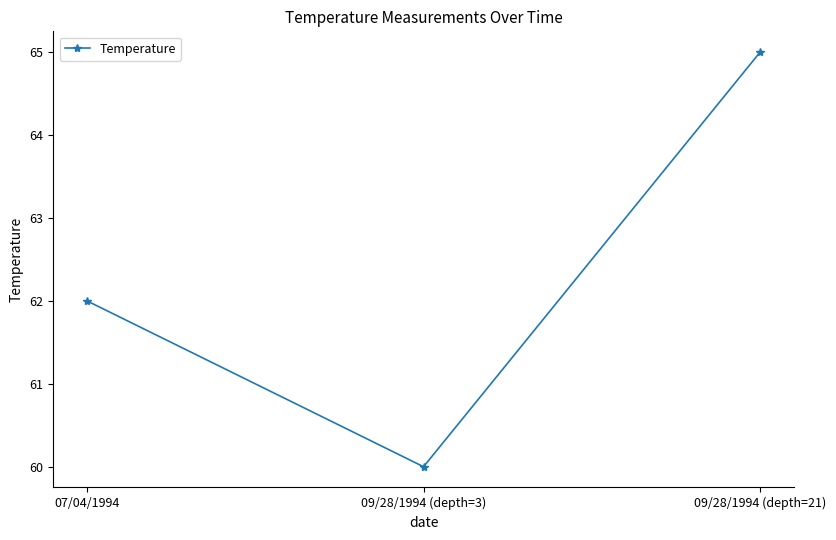

What is the average value?

62